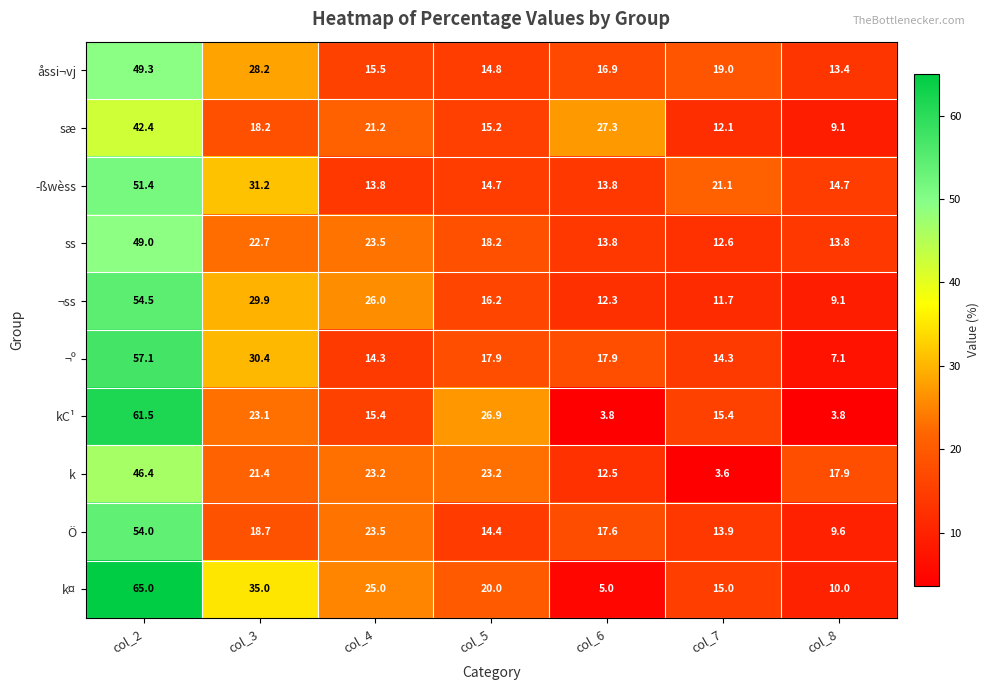

What is the approximate value of Ö at col_8?

9.6